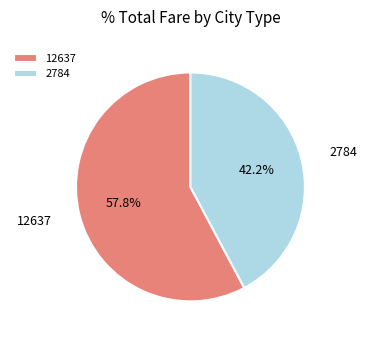

Approximately how many times larger is the value at 12637 compared to 2784?

1.4